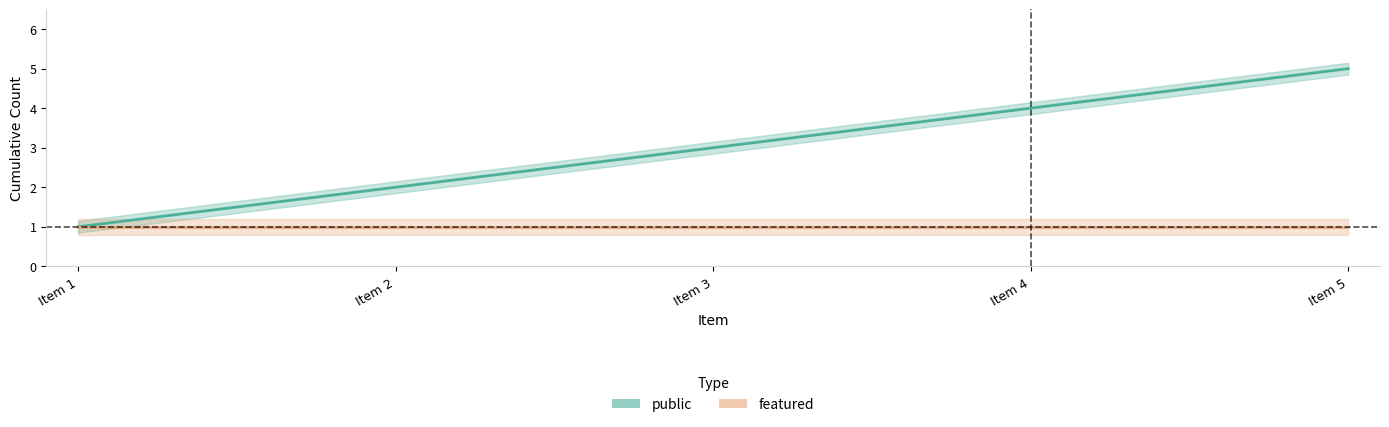

Between Item 4 and Item 5, which is larger?

Item 5